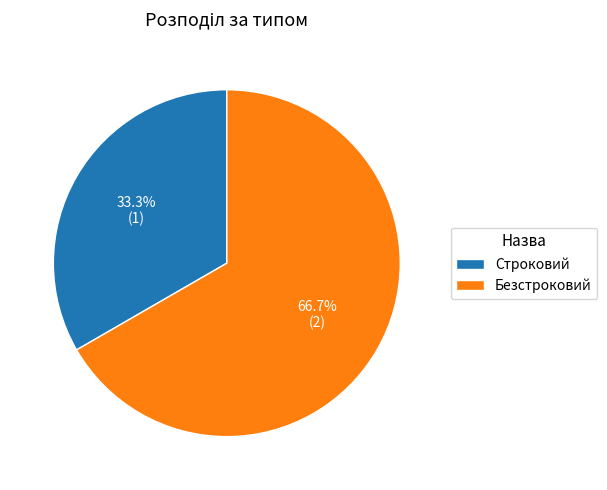

What is the majority slice?

Безстроковий